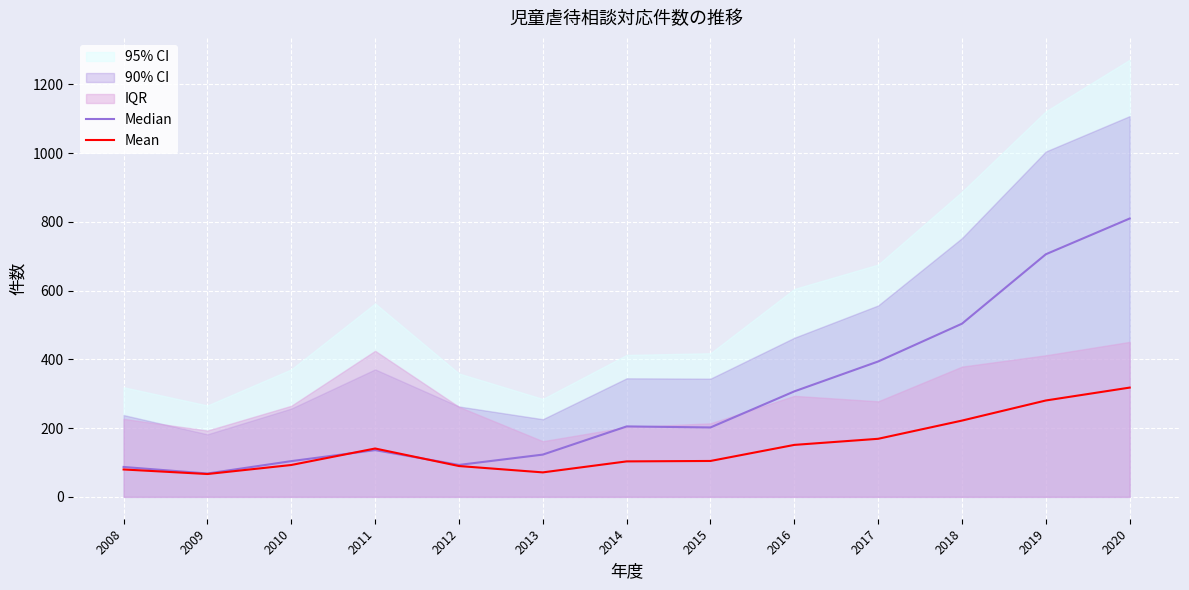

The value of Median at 2010 is 104.0. True or false?

True